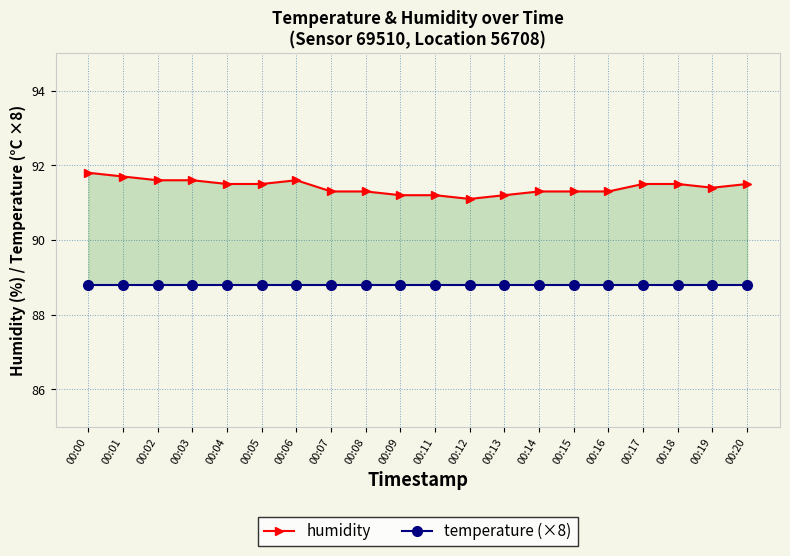

What is the total value across all series at 00:15?

180.1